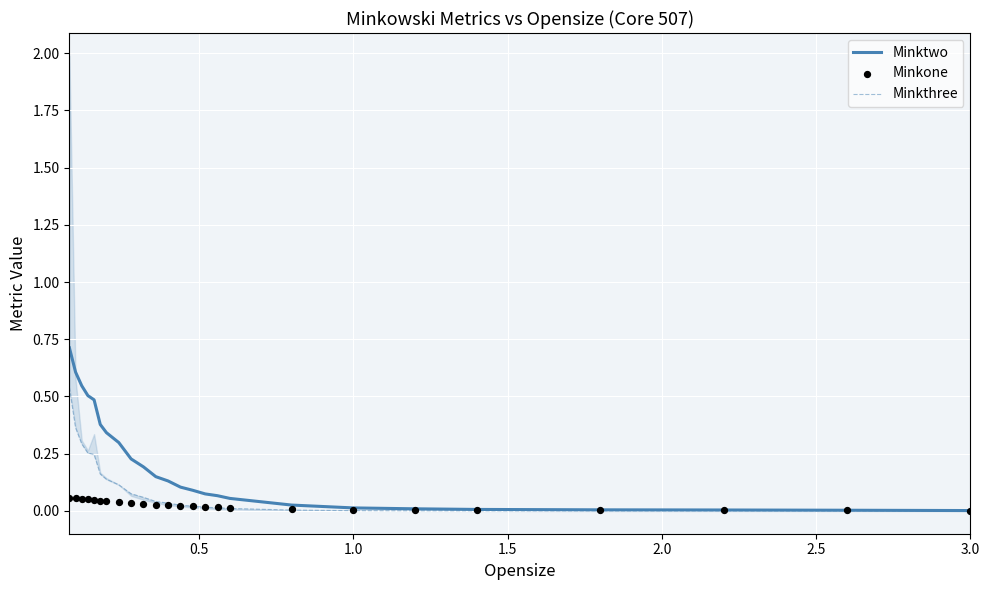

What is the maximum value for Minktwo?

0.7